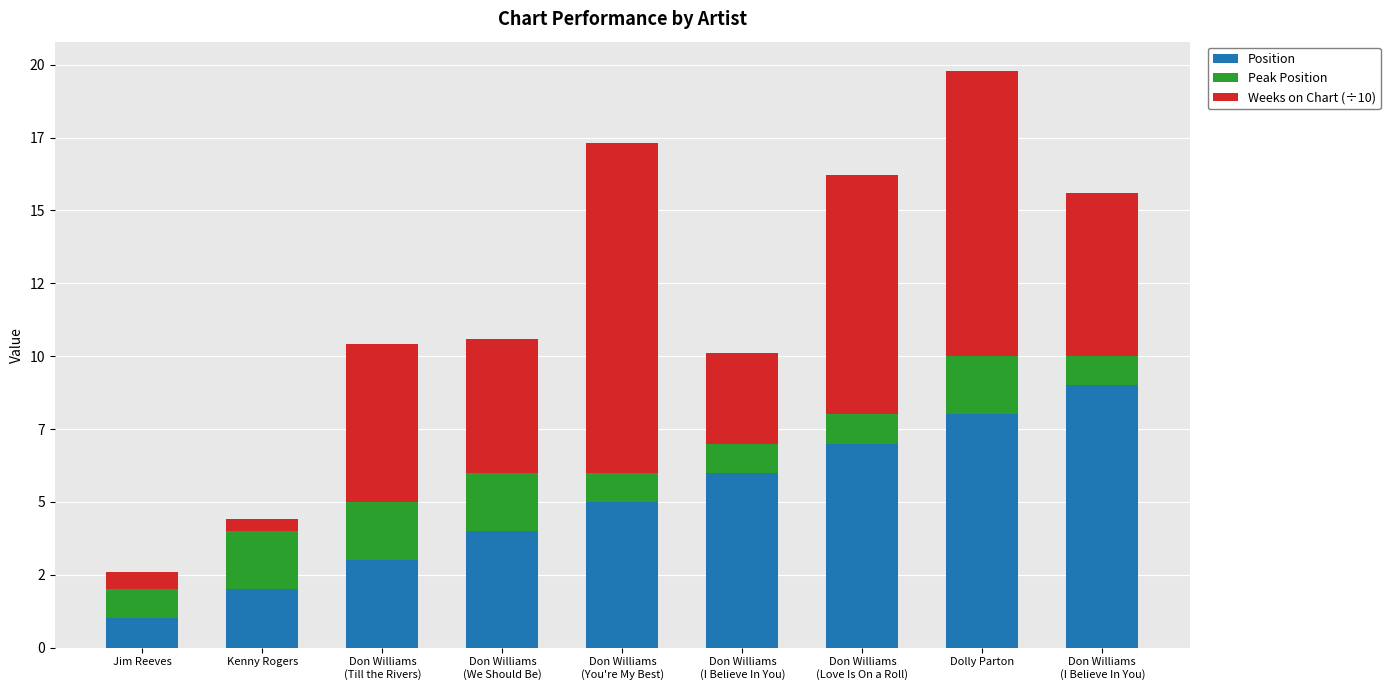

Rank the series by their maximum value, from lowest to highest.

Peak Position, Position, Weeks on Chart (÷10)